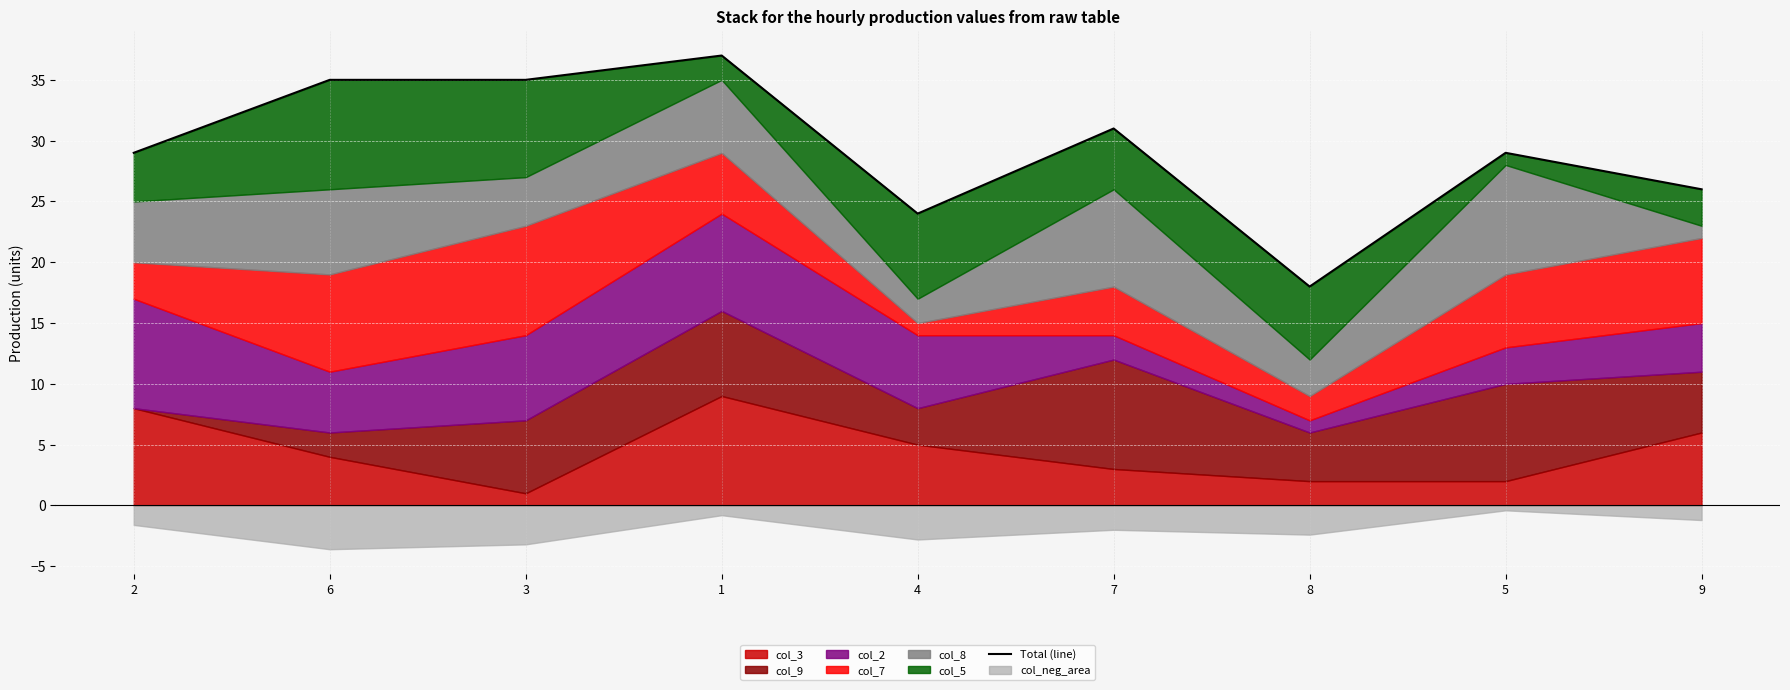

What is the value of the 1st point from the left?

29